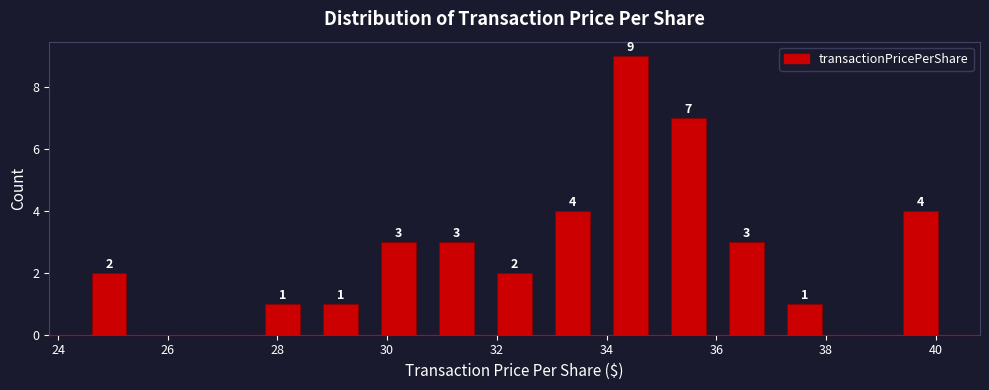

Which range on the x-axis has the tallest bar?

34.0 to 35.0